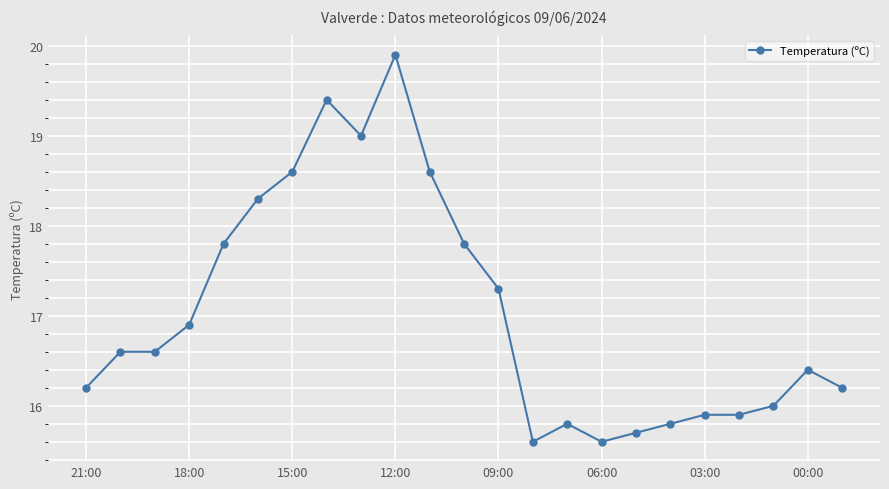

What is the difference between the second highest and minimum values?

3.8